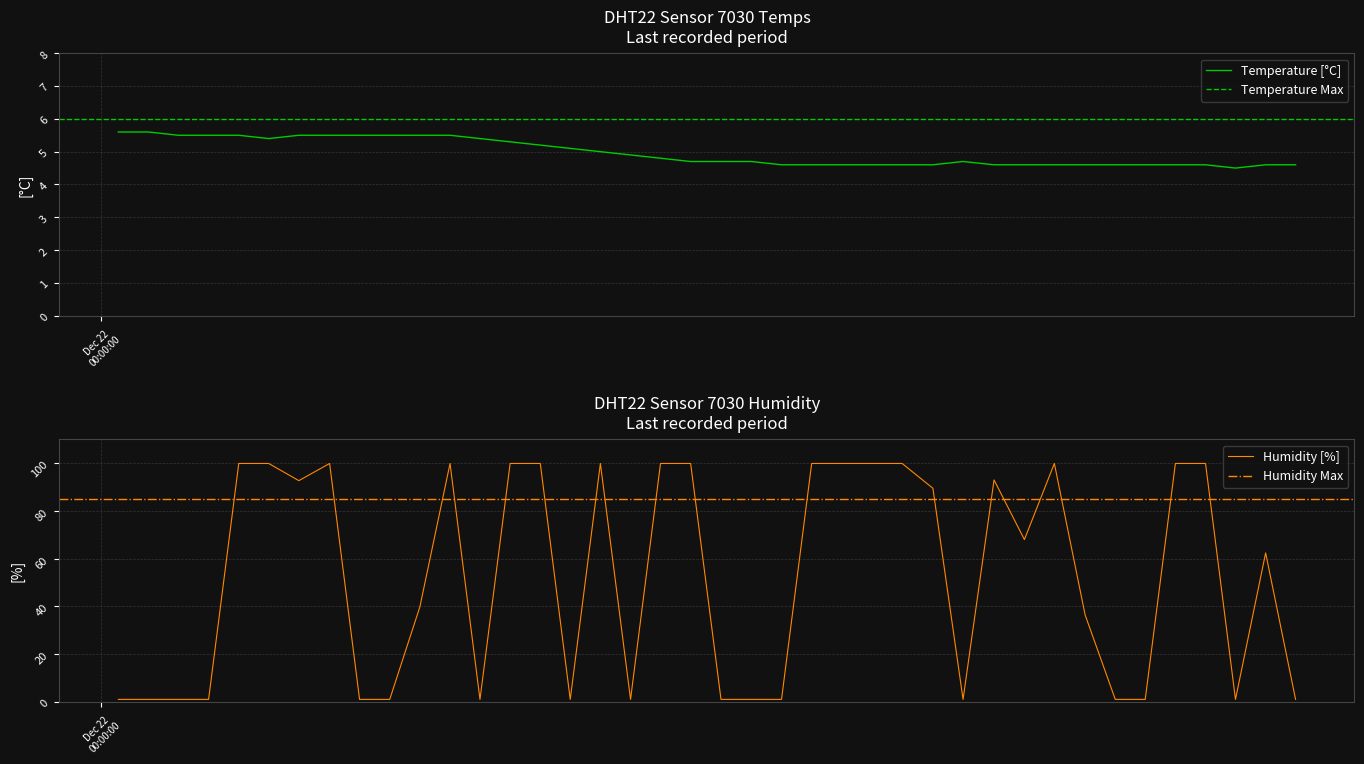

What is the maximum value for Temperature [°C]?

5.6